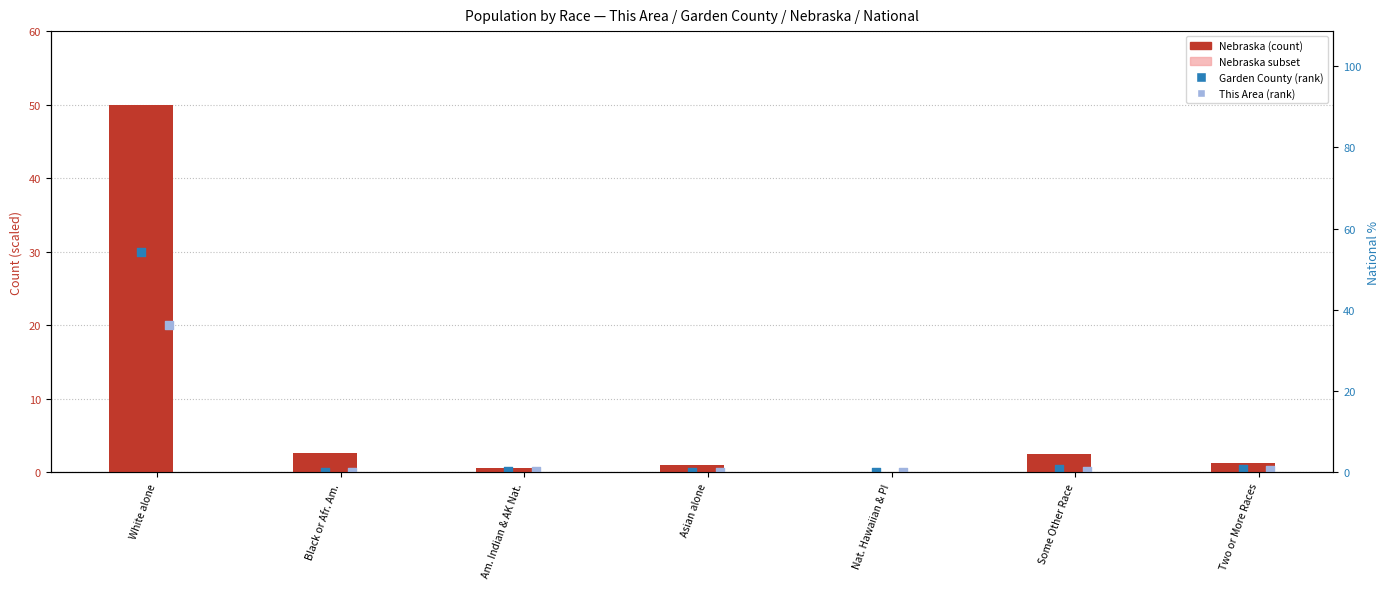

At which category is the sum across all series the highest?

White alone